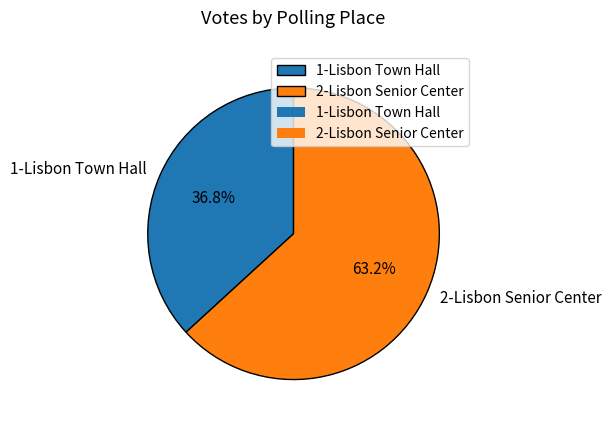

Which has a higher value, 2-Lisbon Senior Center or 1-Lisbon Town Hall?

2-Lisbon Senior Center